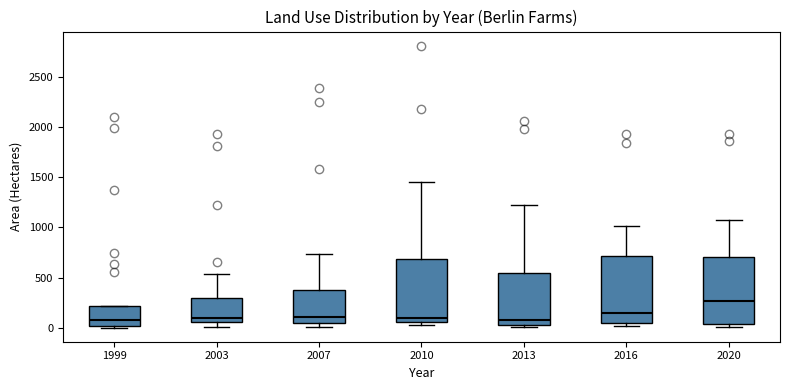

Reading left to right, transcribe this box plot: for each box, give where its median line is, the range the box spans, and where its two whiskers end, as read against the y-axis. The values are not printed on the chart, so give them approximately, as read against the axis.

1999: median 100, box 0 to 200, whiskers 0 (just below the box's lower edge) to 200
2003: median 100, box 50 to 300, whiskers 0 to 550
2007: median 100, box 50 to 350, whiskers 0 to 750
2010: median 100, box 50 to 700, whiskers 50 (just below the box's lower edge) to 1450
2013: median 100, box 50 to 550, whiskers 0 to 1200
2016: median 150, box 50 to 700, whiskers 0 to 1000
2020: median 250, box 50 to 700, whiskers 0 to 1050